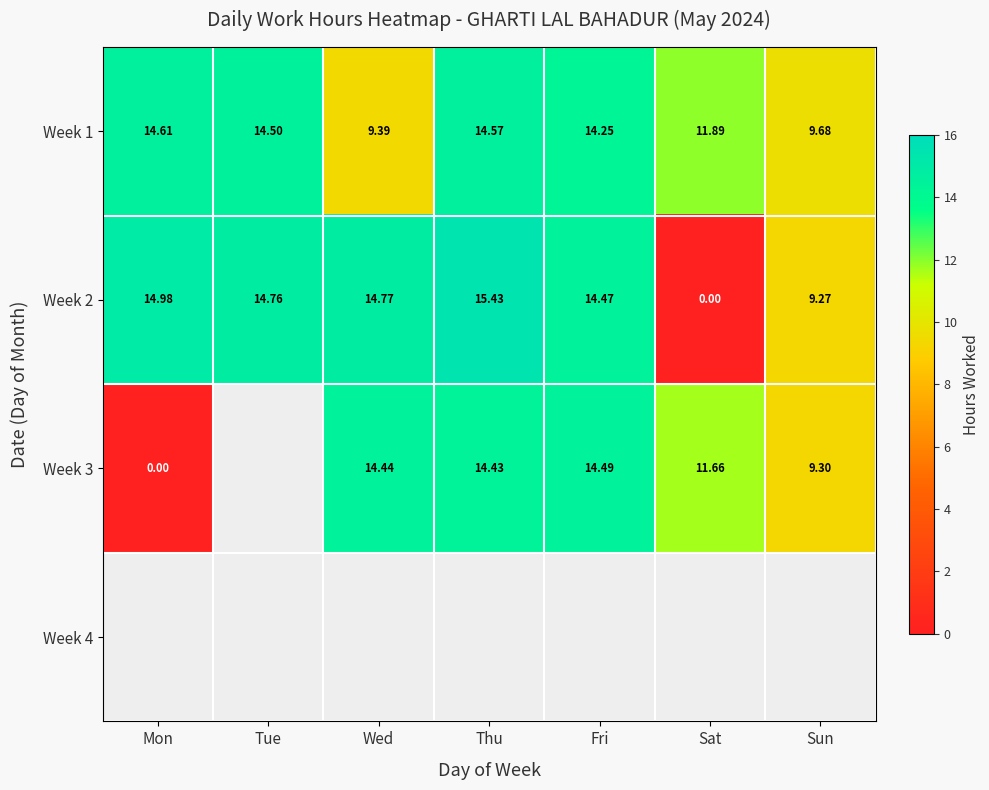

Is the value of Week 1 at Wed greater than the value of Week 2 at Sat?

Yes